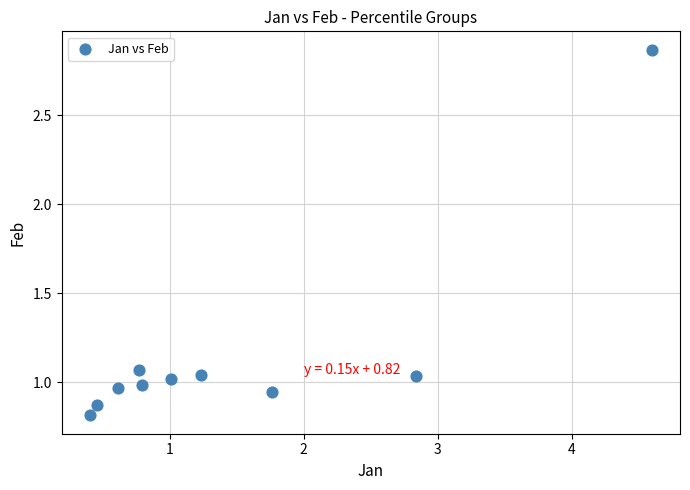

What is the average Y value?

1.2